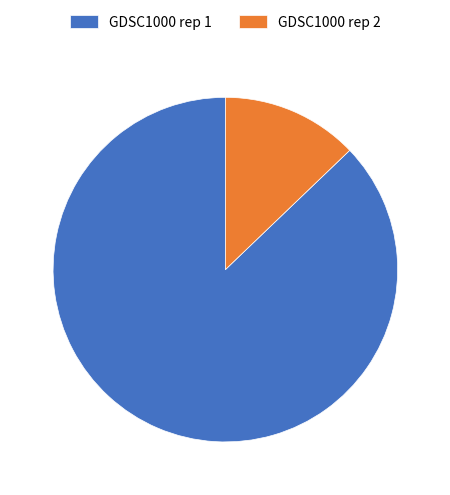

Is it true that GDSC1000 rep 2 is 25% of the pie?

False